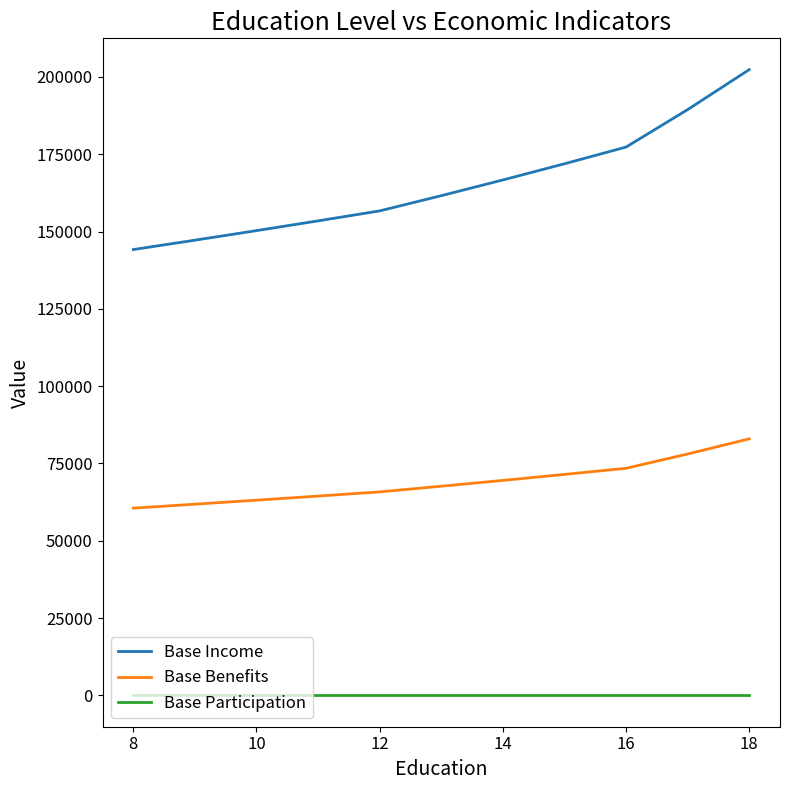

Does the chart have visible grid lines?

No